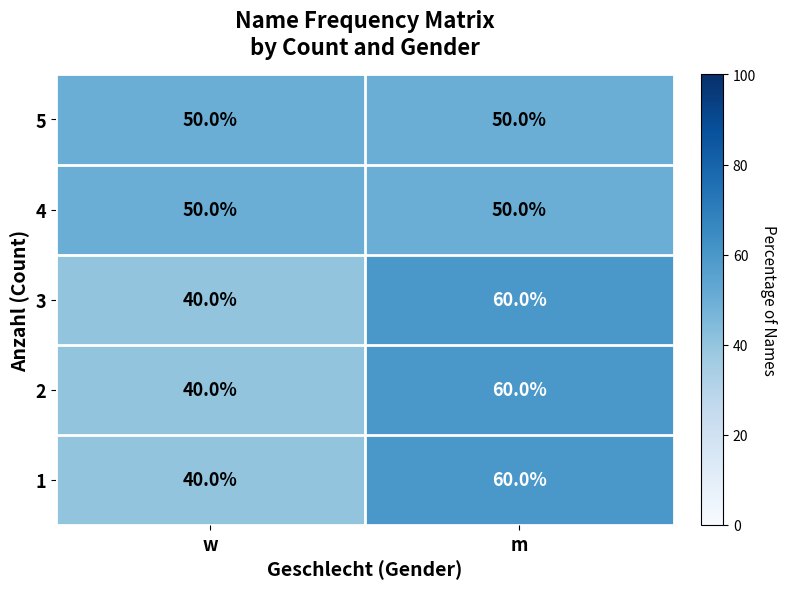

Is it true that 2 equals 60 at m?

True